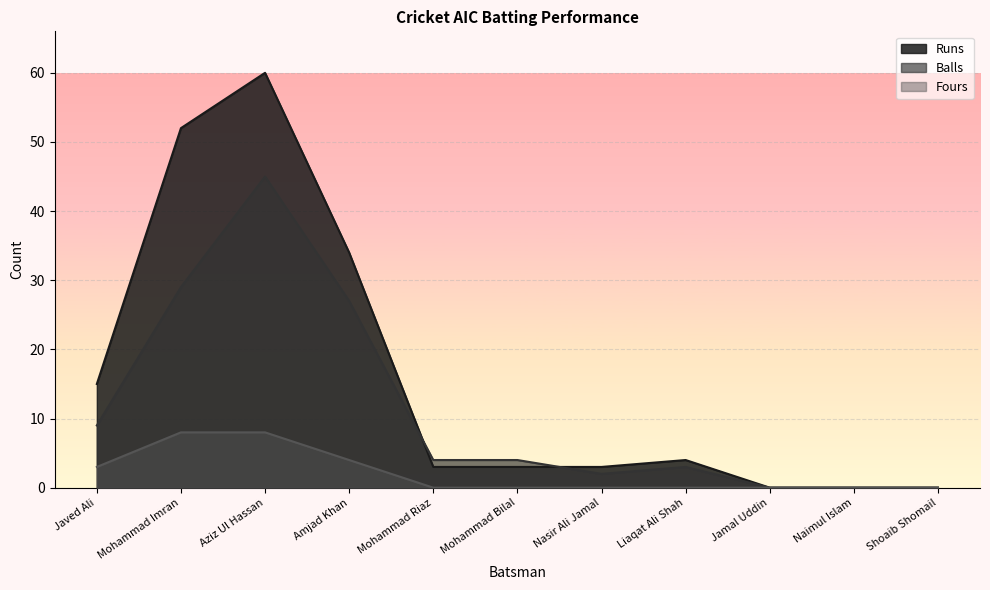

Rank the categories by Fours value from lowest to highest.

Mohammad Riaz, Mohammad Bilal, Nasir Ali Jamal, Liaqat Ali Shah, Jamal Uddin, Naimul Islam, Shoaib Shomail, Javed Ali, Amjad Khan, Mohammad Imran, Aziz Ul Hassan